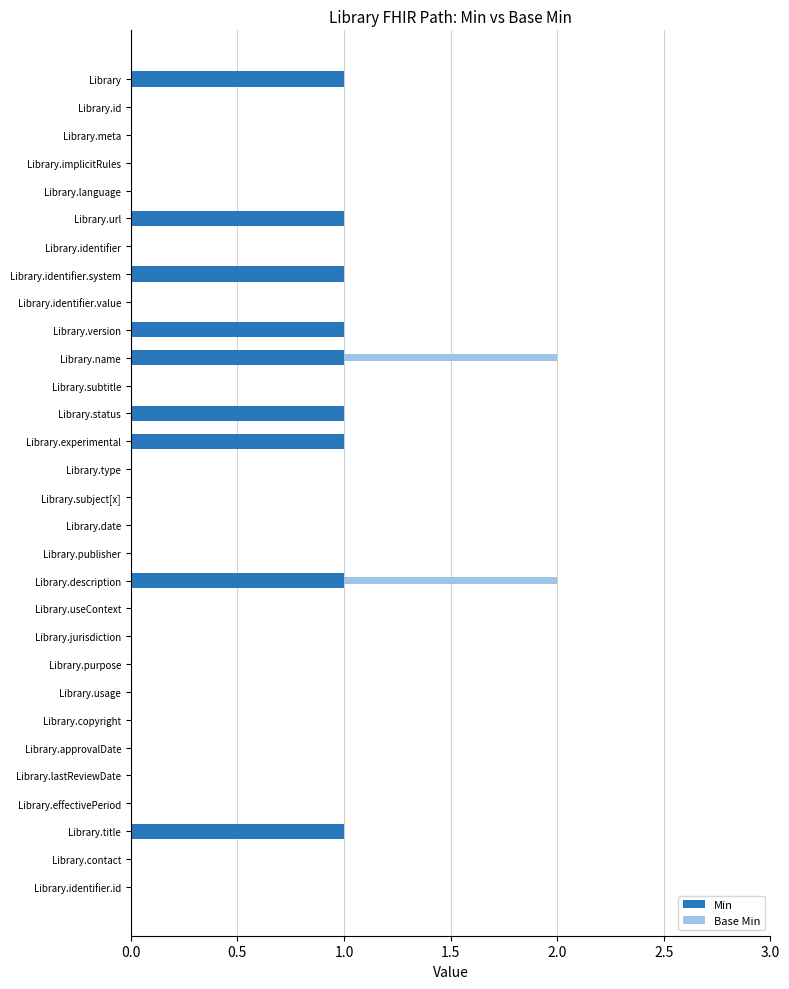

Is it true that Min equals 1 at Library.version?

True